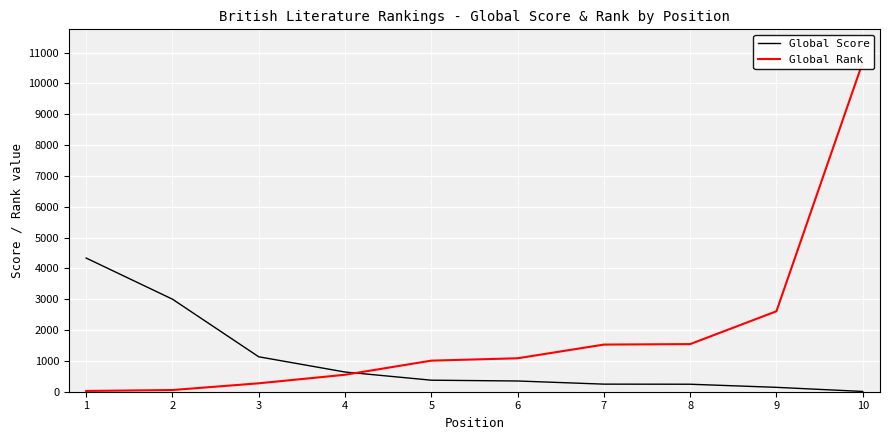

List the series in order of their peak value, highest first.

Global Rank, Global Score